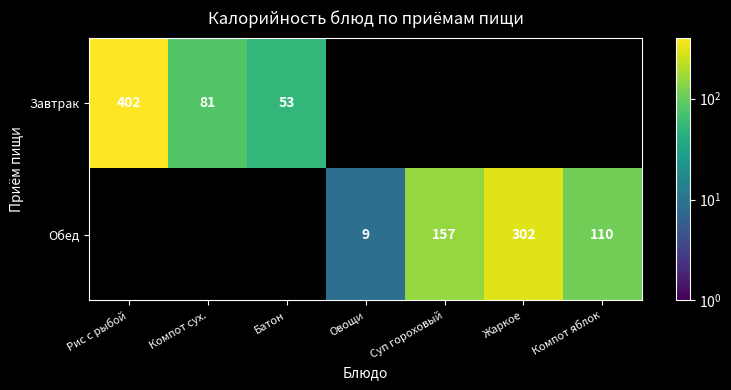

How many distinct data groups are displayed?

2